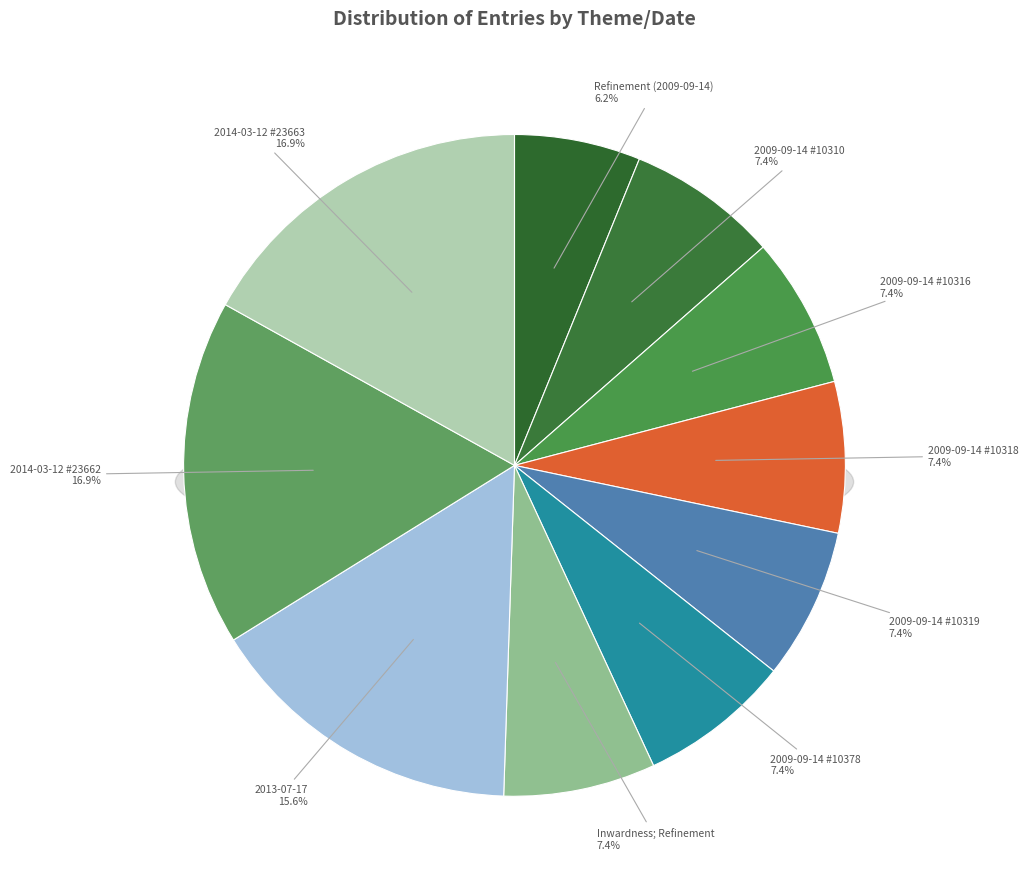

What portion of the pie excludes 2009-09-14 #10319?

92.6%